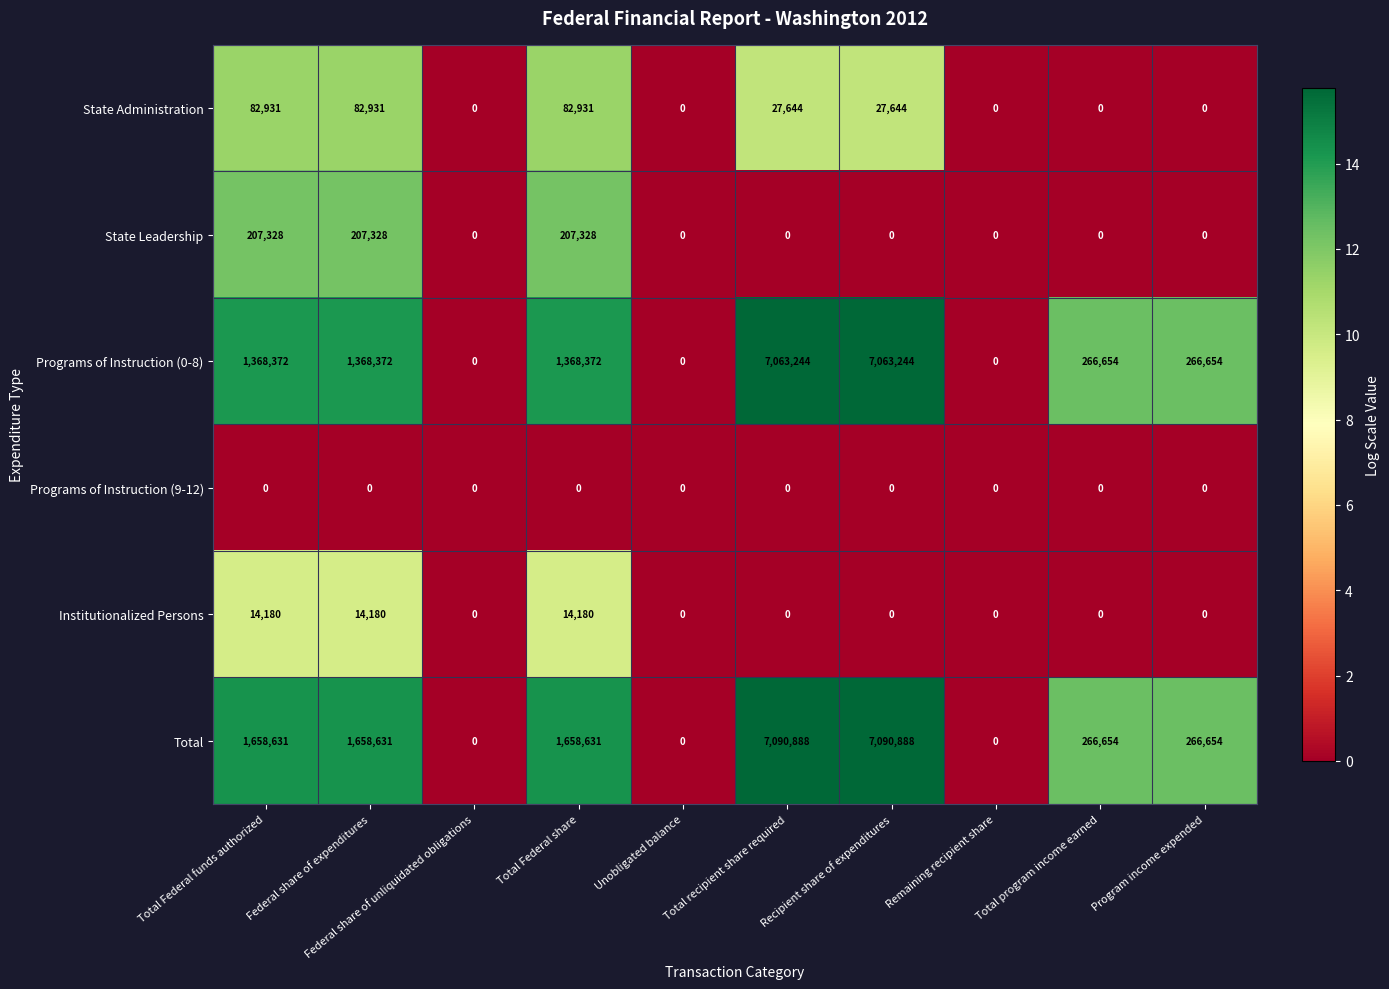

What is the total value across all series at Total Federal share?

3331442